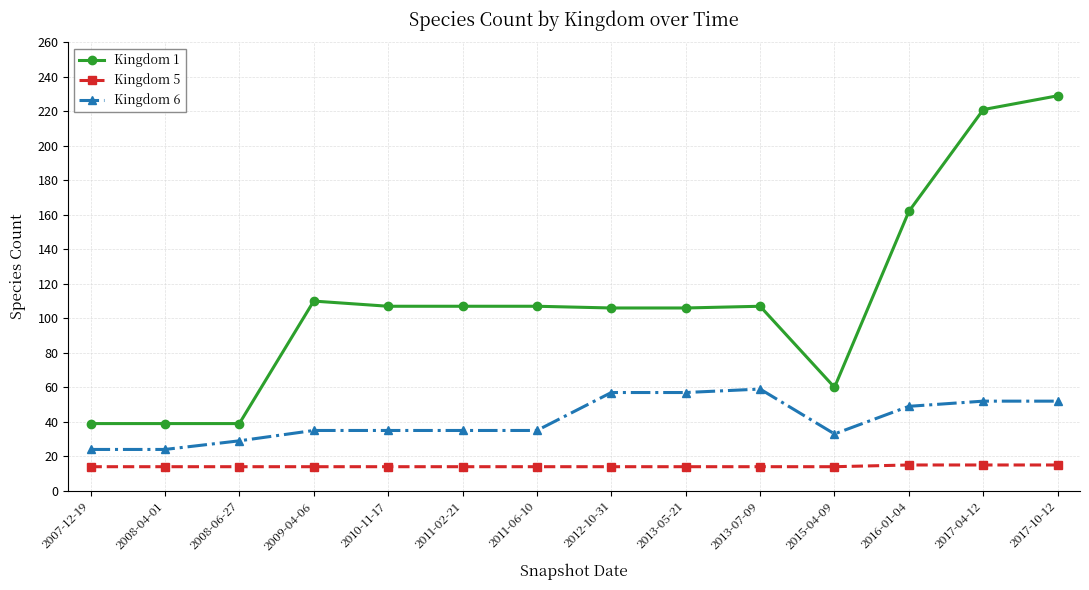

What is the highest value of the Kingdom 6 series?

59